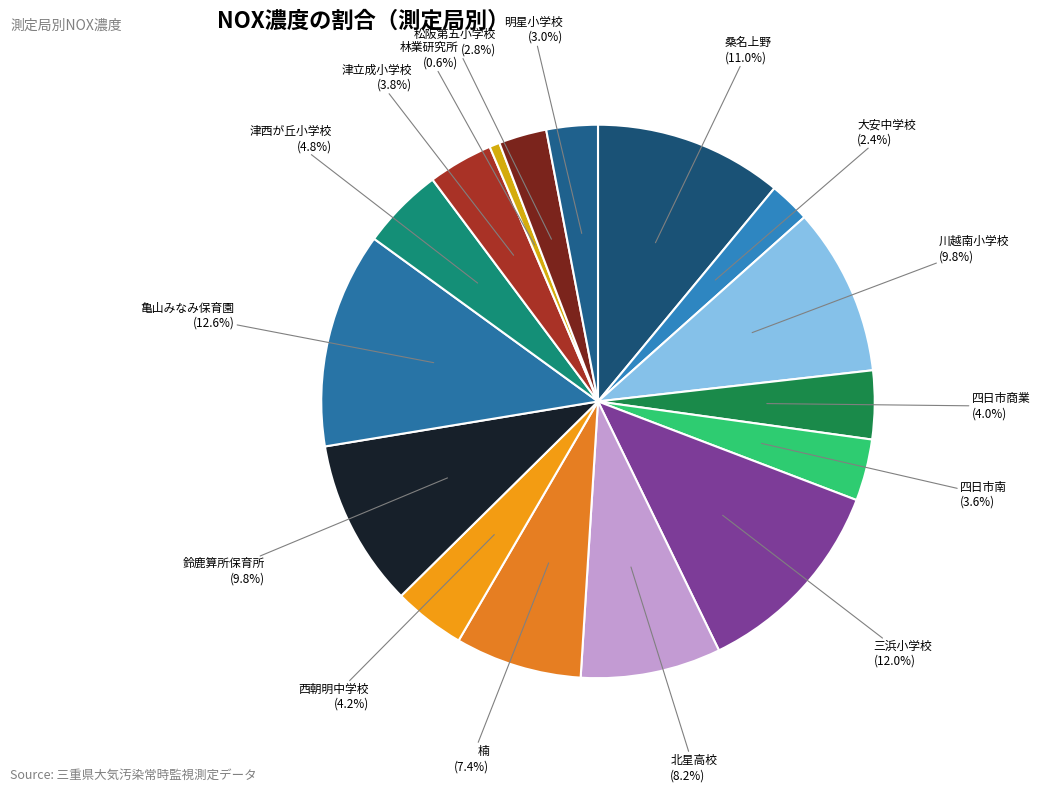

How many slices are in this pie chart?

16